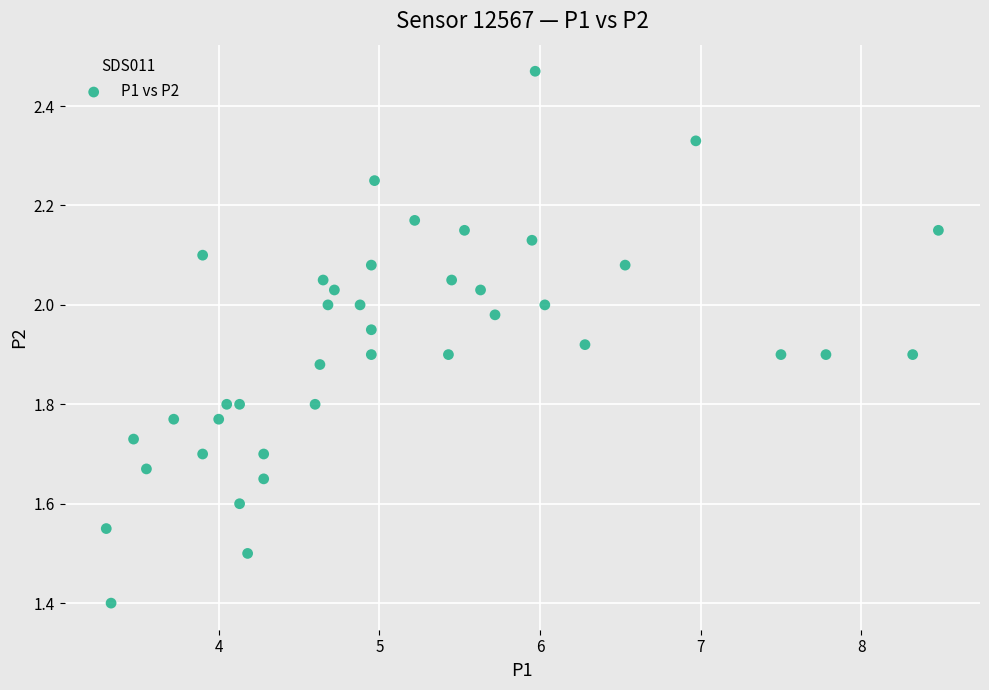

What is the range of Y values (max minus min)?

1.1